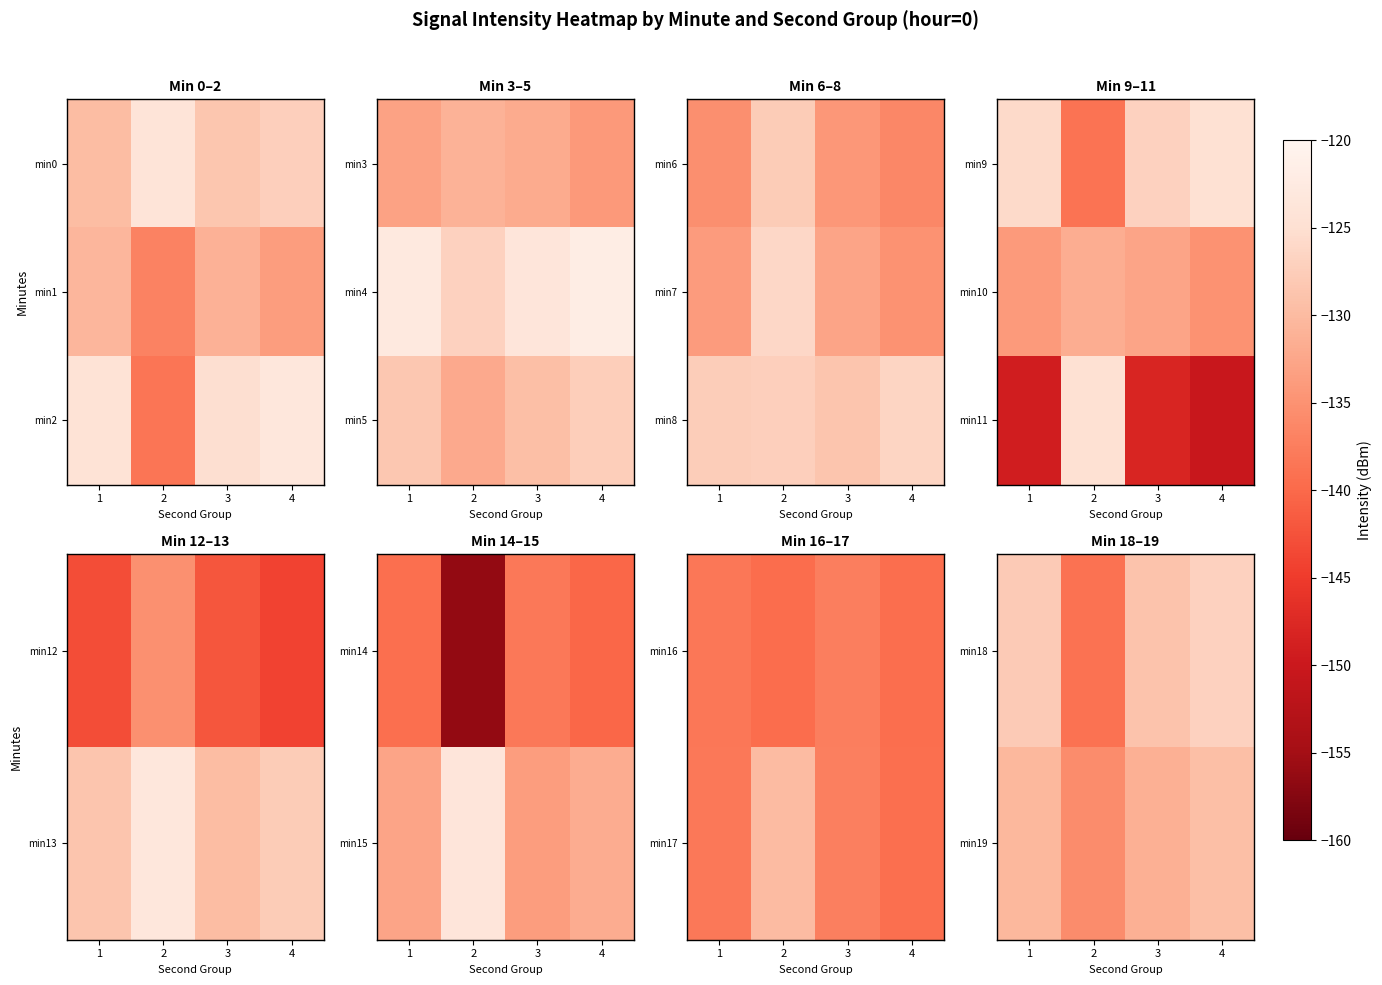

Which has a higher value, 4 or 2?

4